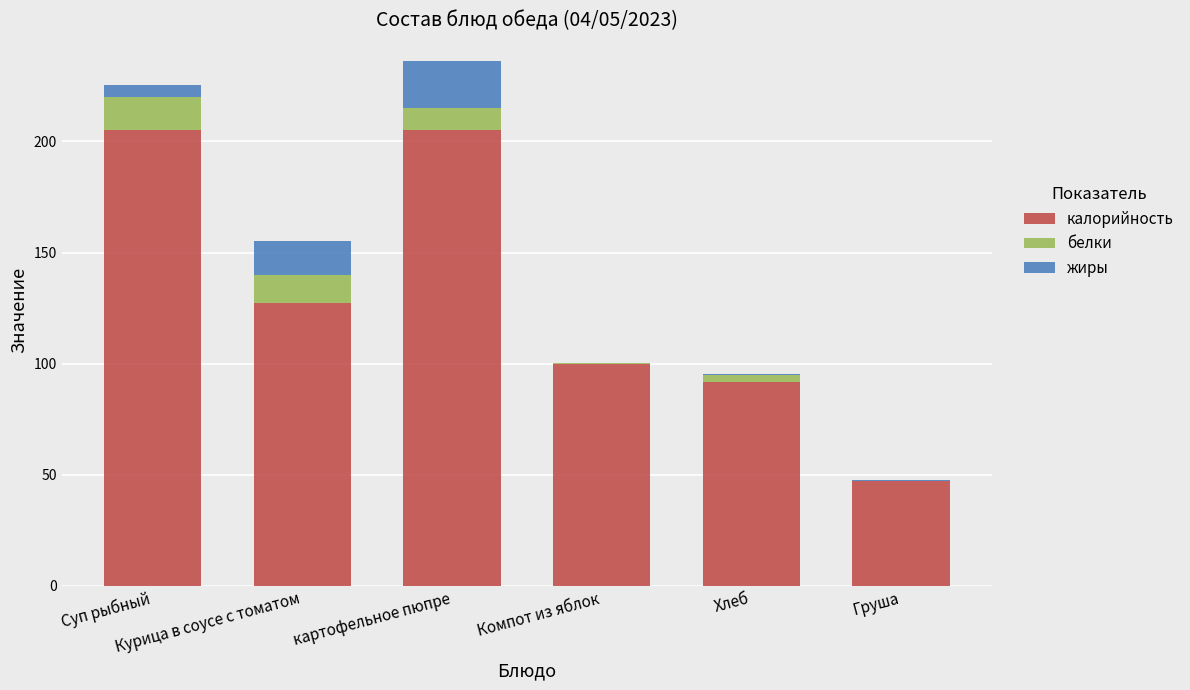

What is the sum of all калорийность values?

775.9